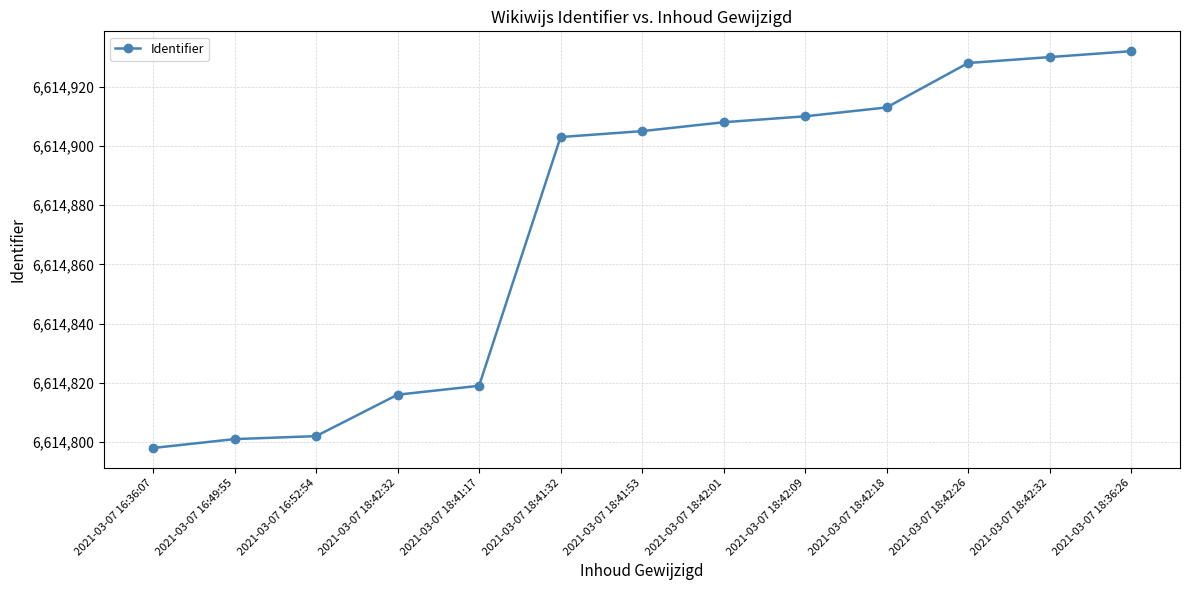

The value at 2021-03-07 18:42:32 is 9470586. True or false?

False